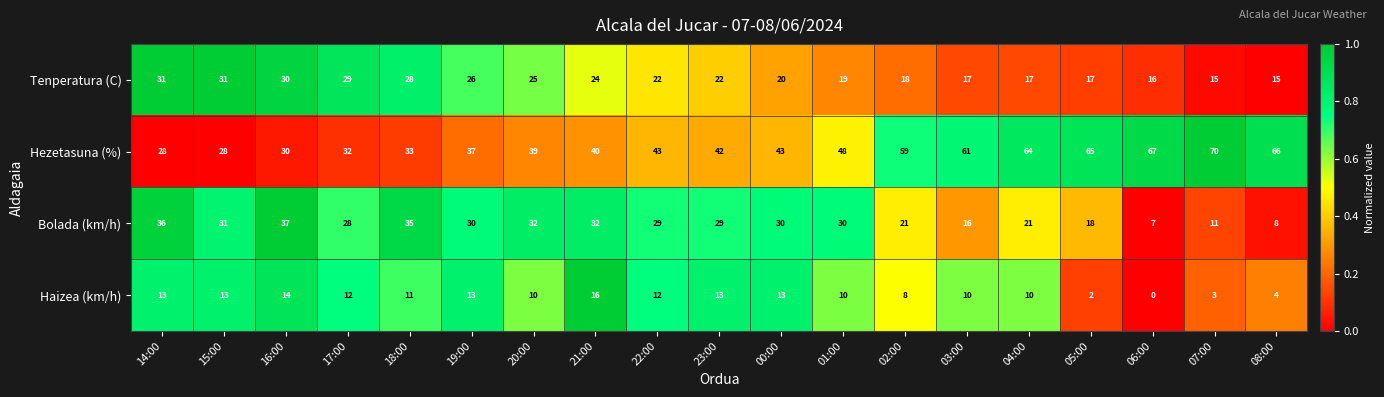

Count the number of data series in this chart.

4